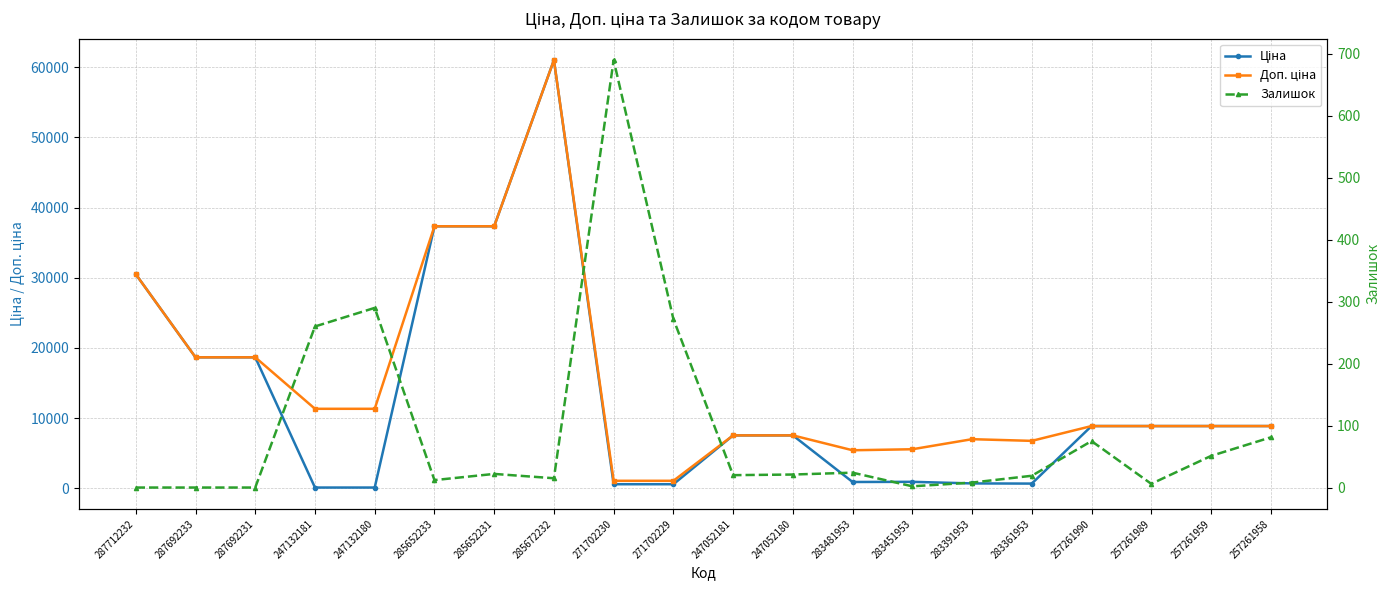

Which series ends up on top after the final intersection of Залишок and Ціна?

Ціна